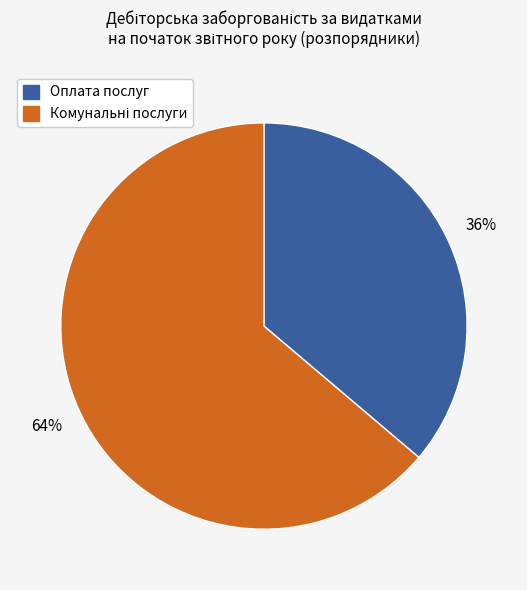

The Оплата послуг slice represents 36% of the pie. True or false?

True